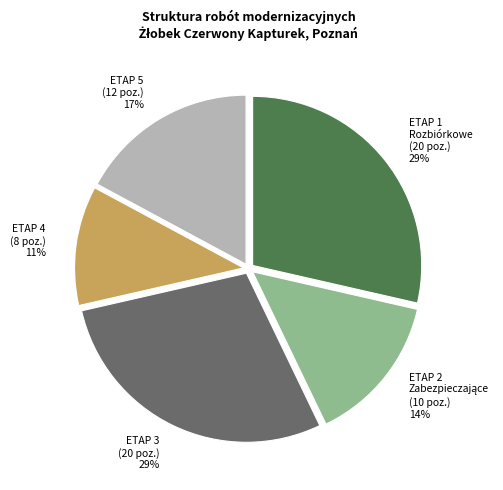

To the nearest percent, what is the average slice percentage?

20%